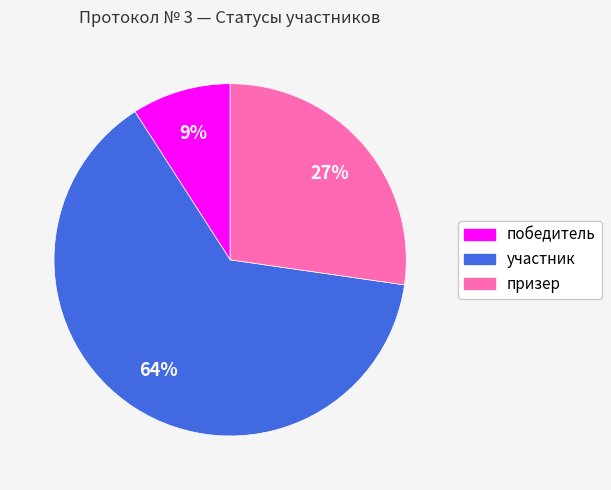

How many slices are in this pie chart?

3